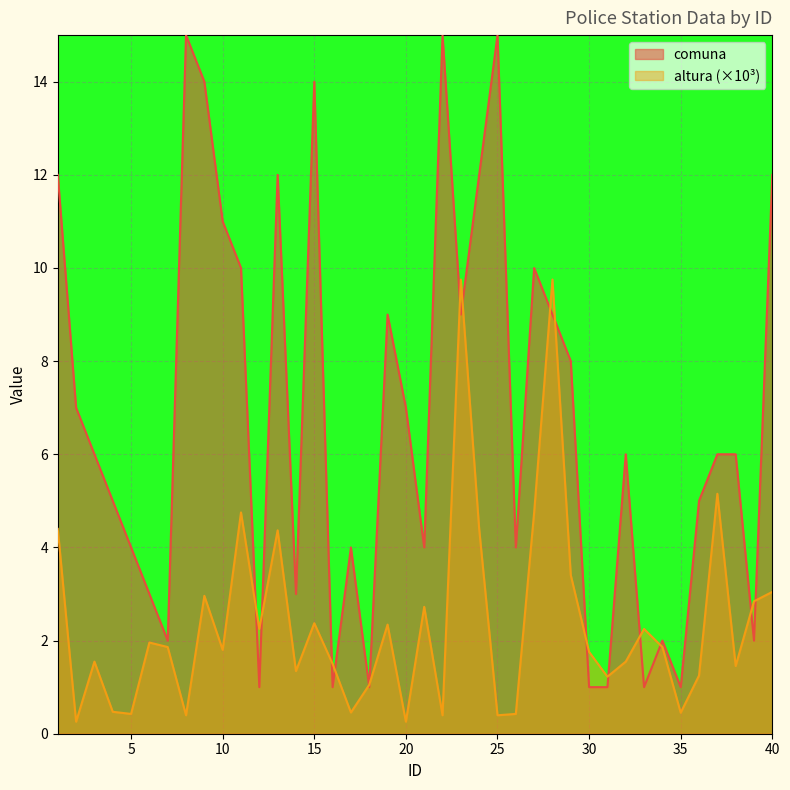

What is the difference between the comuna values at 39 and 15?

12.0